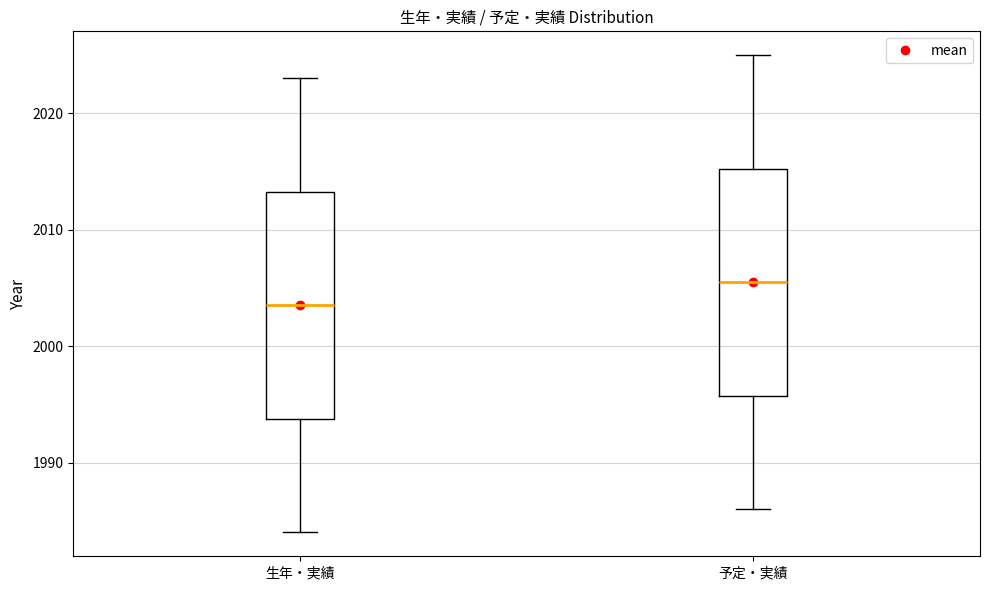

Reading left to right, read every box against the y-axis: the position of its median line, the range the box covers, and the ends of its whiskers. The values are not printed on the chart, so give them approximately, as read against the axis.

生年・実績: median 2004, box 1994 to 2013, whiskers 1984 to 2023
予定・実績: median 2006, box 1996 to 2015, whiskers 1986 to 2025